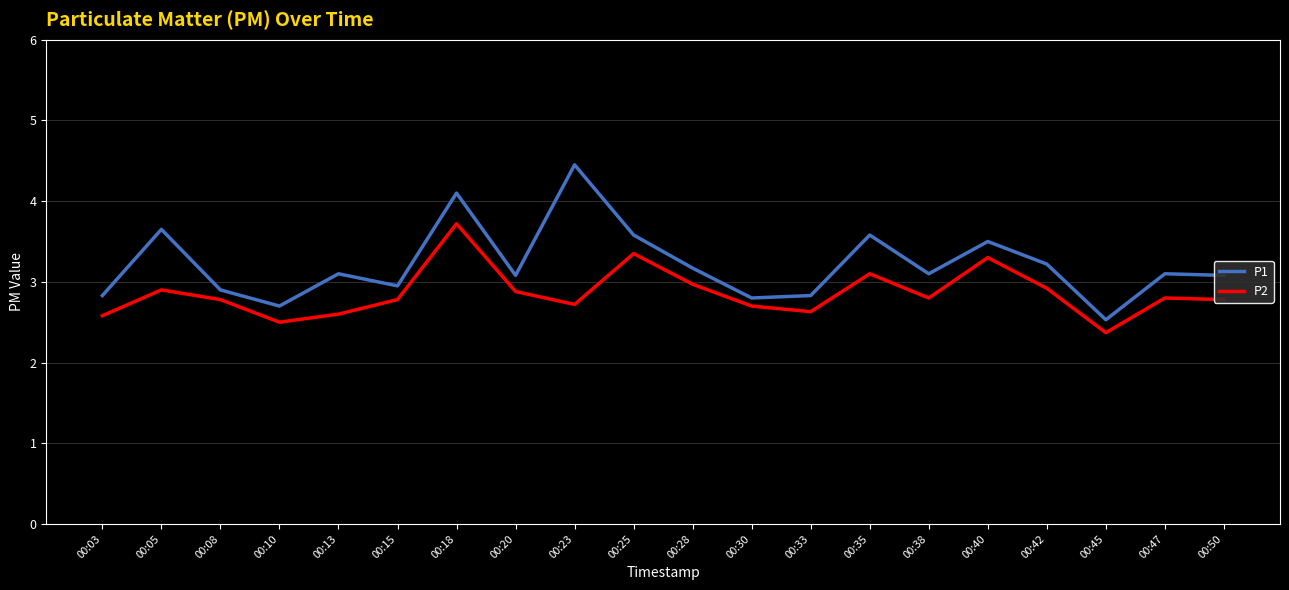

True or false: P2 has a value of 5.2 at 00:25.

False